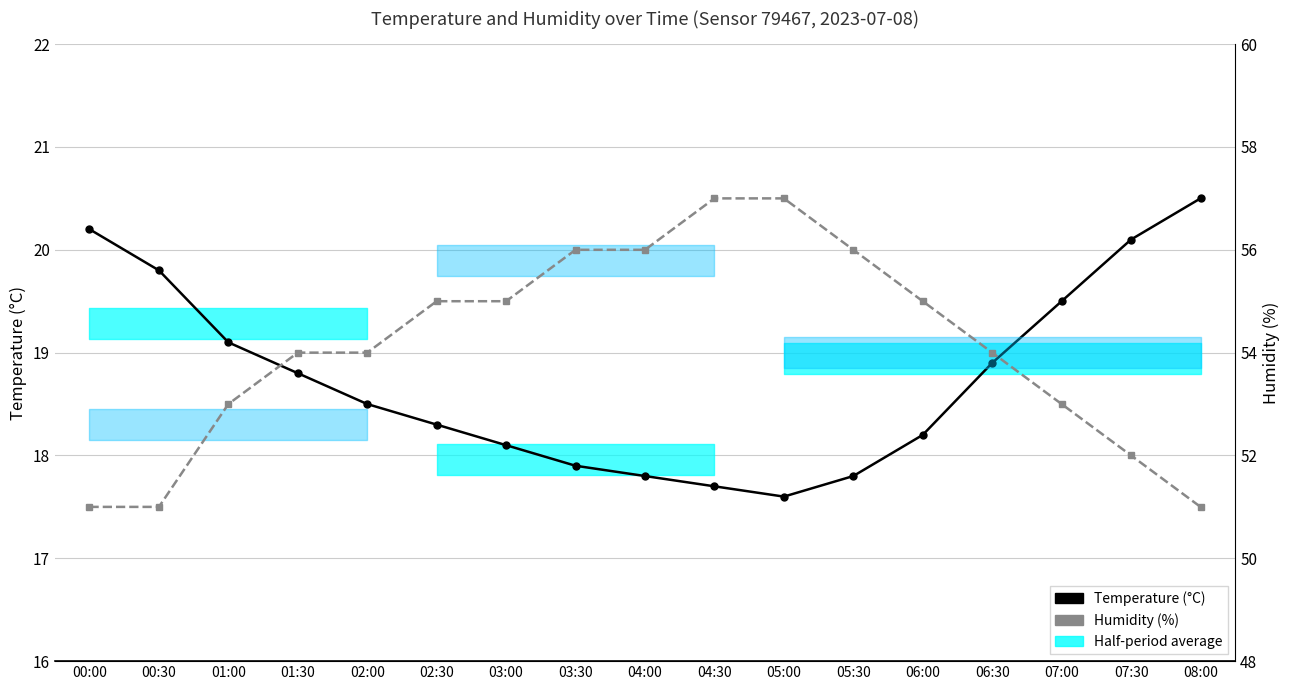

What is the spread (max minus min) of values at 06:30?

35.1